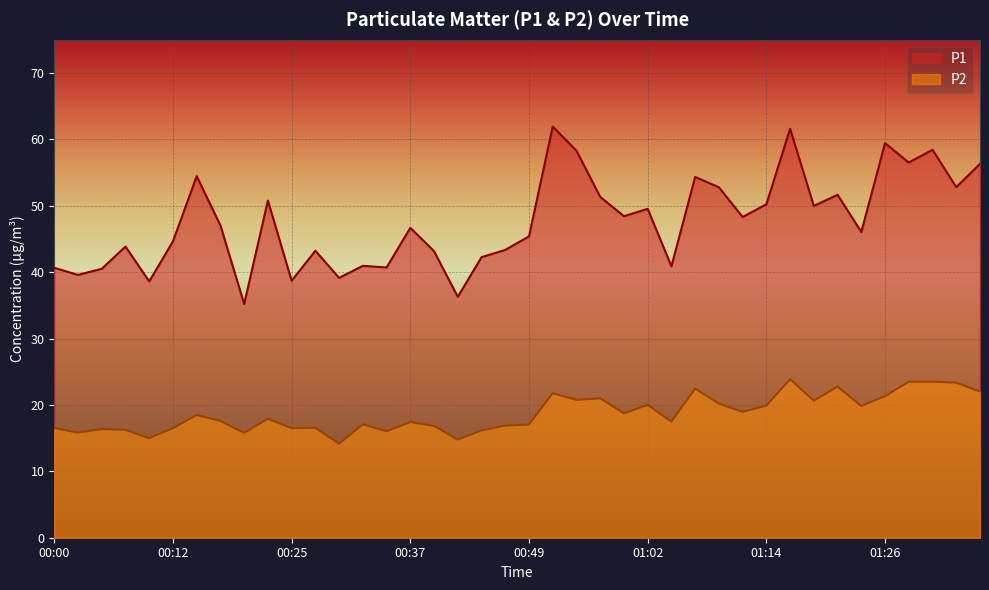

True or false: P2 and P1 intersect in this chart.

False